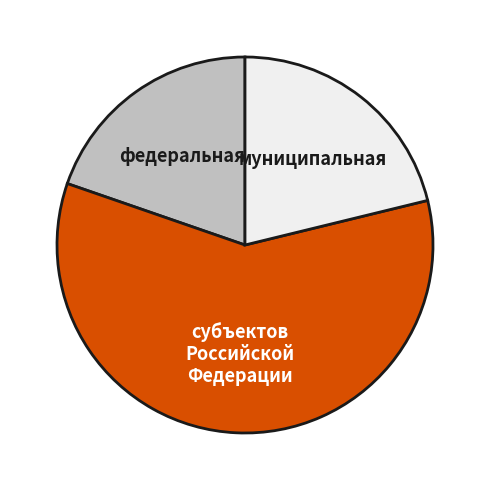

Count the number of slices in the pie.

3